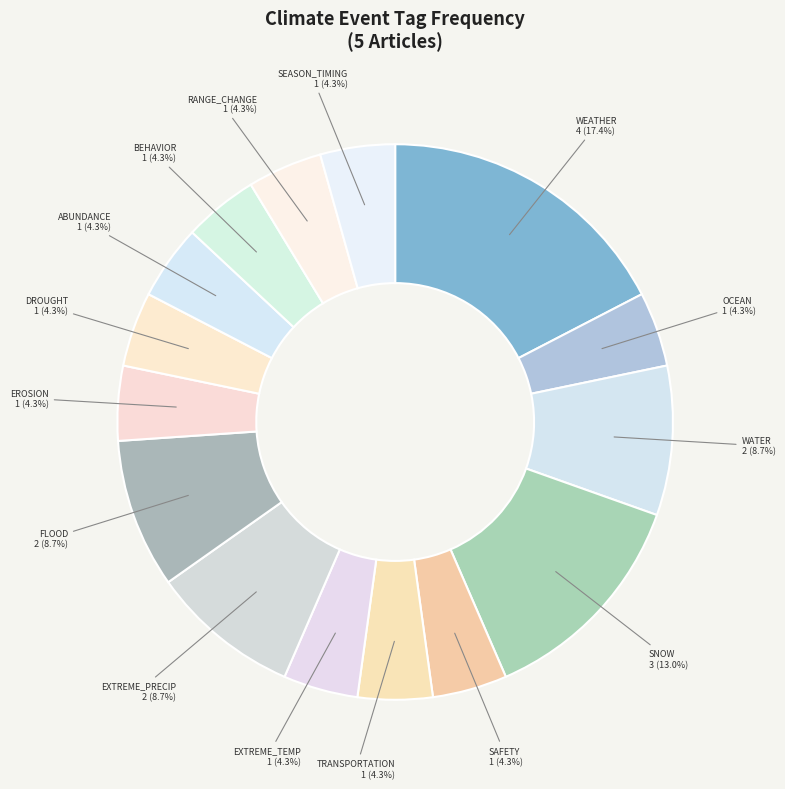

Is SAFETY the majority of the pie?

No